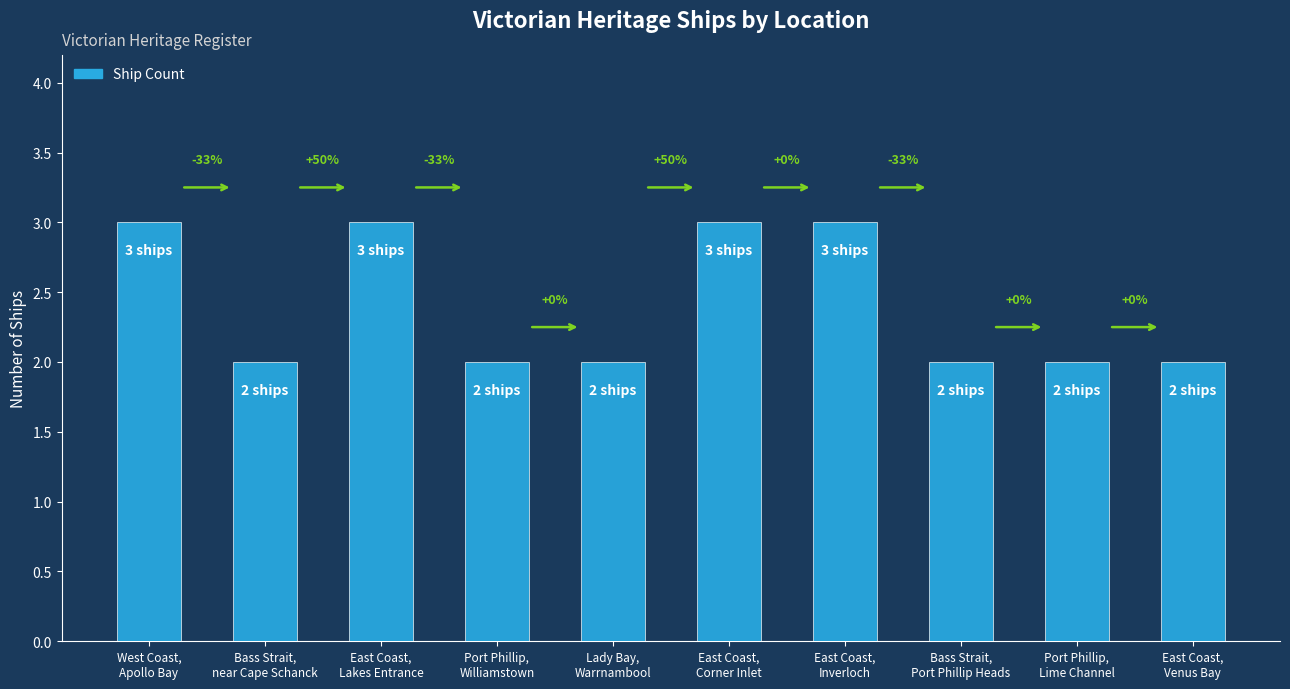

Are the bars horizontal?

No